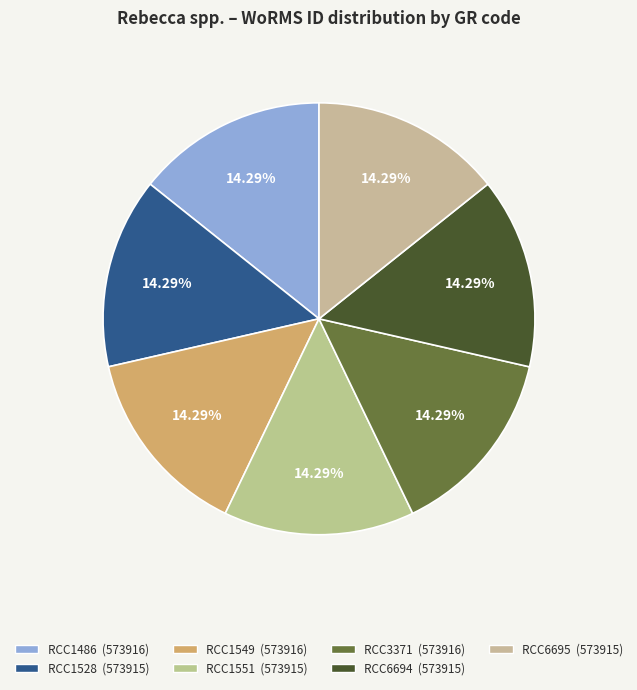

How many segments does this pie chart have?

7